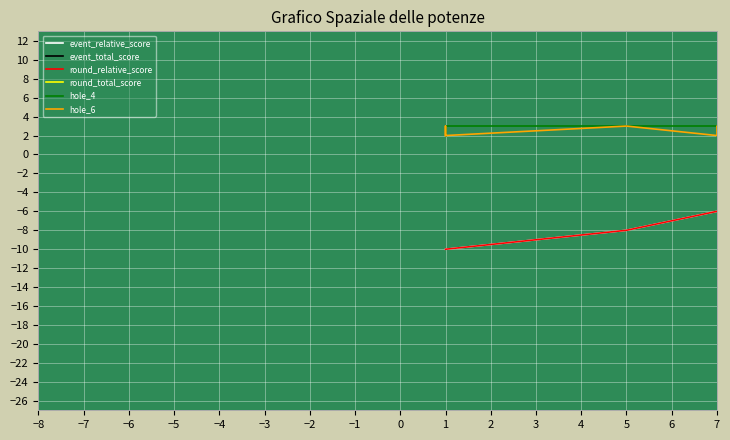

True or false: hole_4 has more than 2 interior local peaks.

False